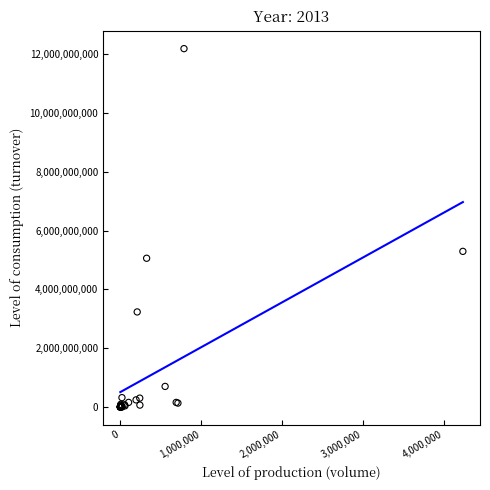

What Y value in the scatter plot is closest to 6092810765?

5291515650